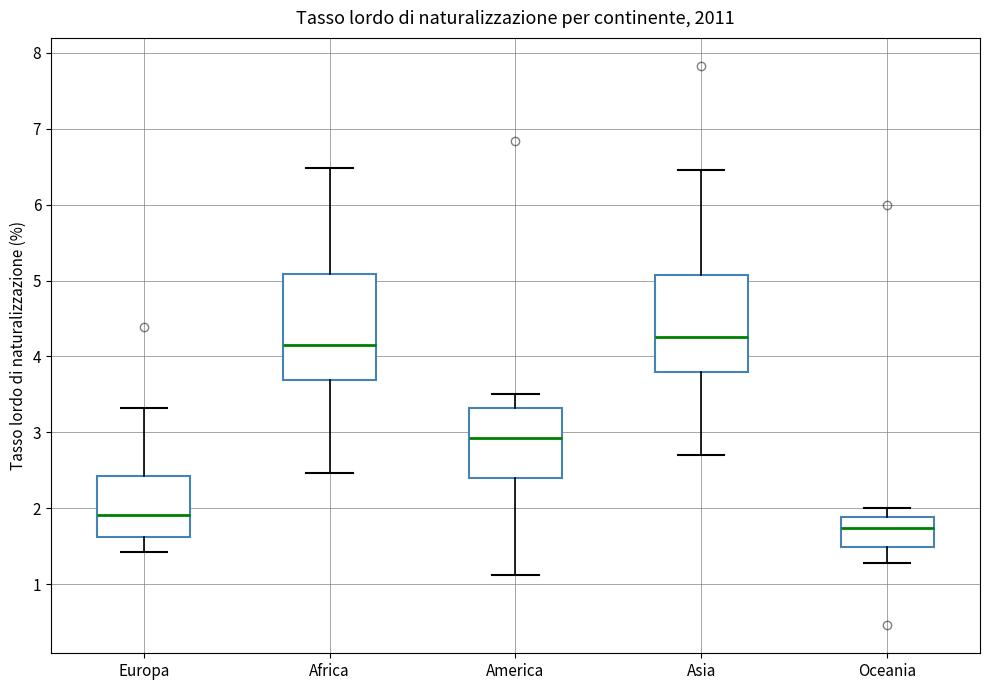

Comparing the boxes themselves (not the whiskers), which one is the tallest?

Africa